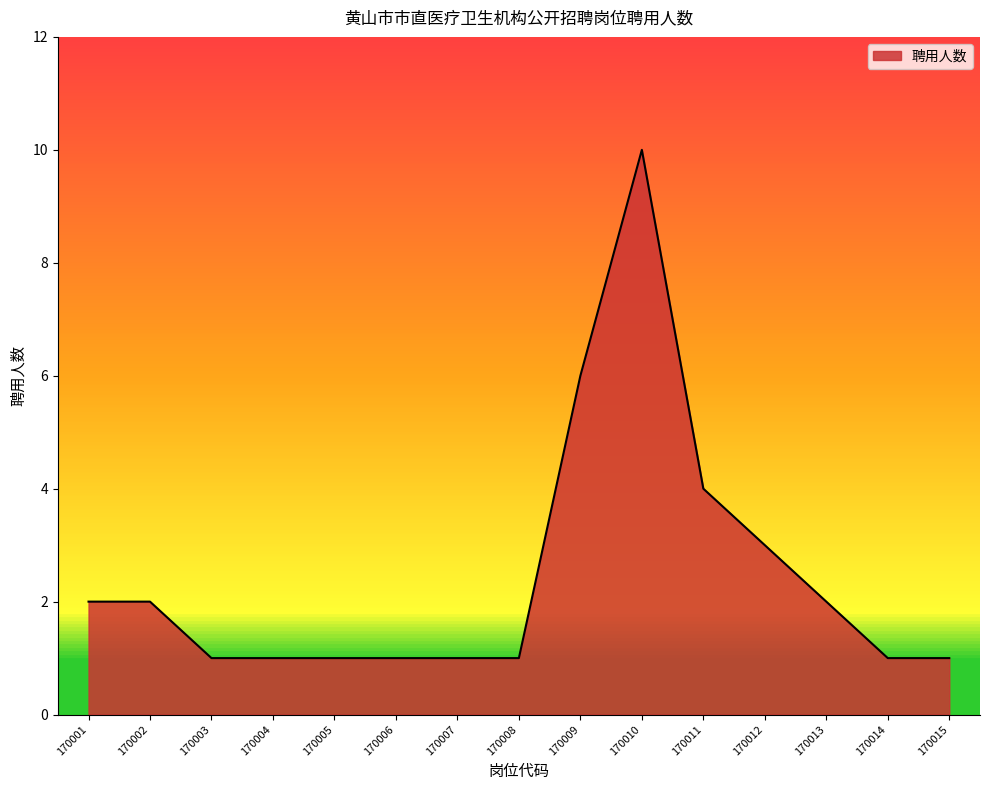

Which has a higher value, 170002 or 170010?

170010